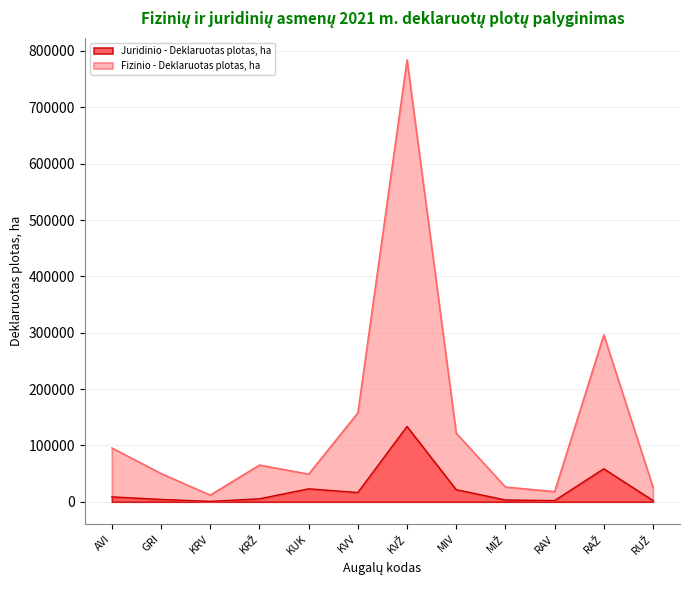

What is the label of the 10th point from the right?

KRV